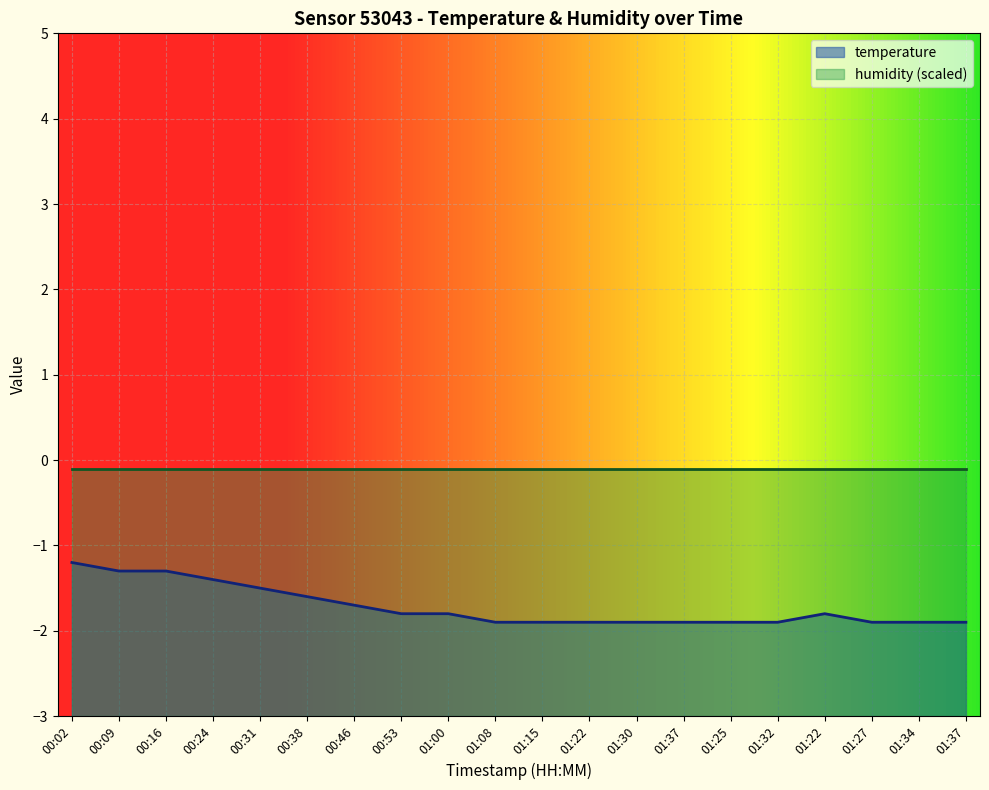

What is the label of the 10th point from the left?

01:08